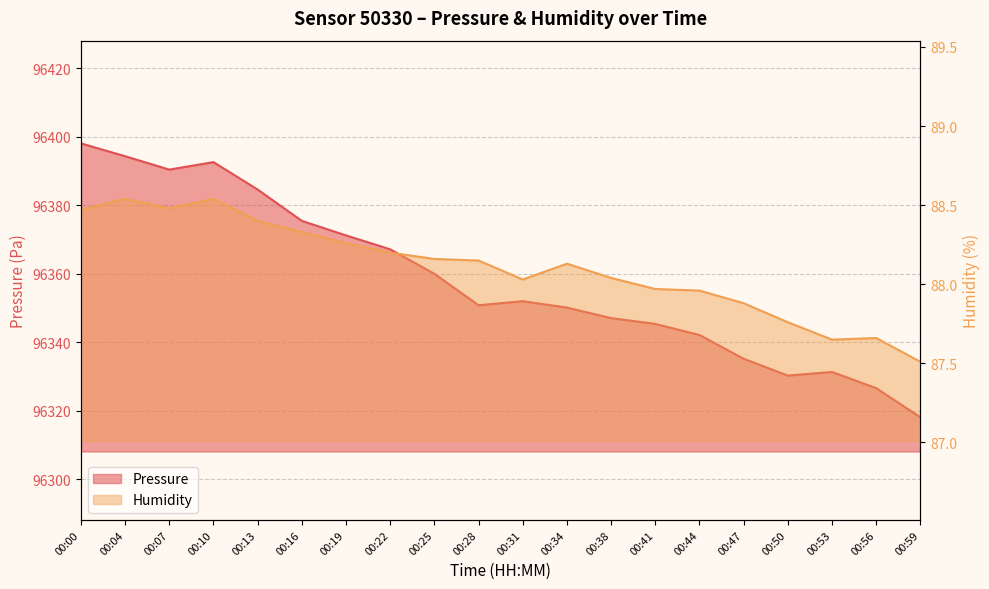

What is the sum of all humidity values?

1762.1